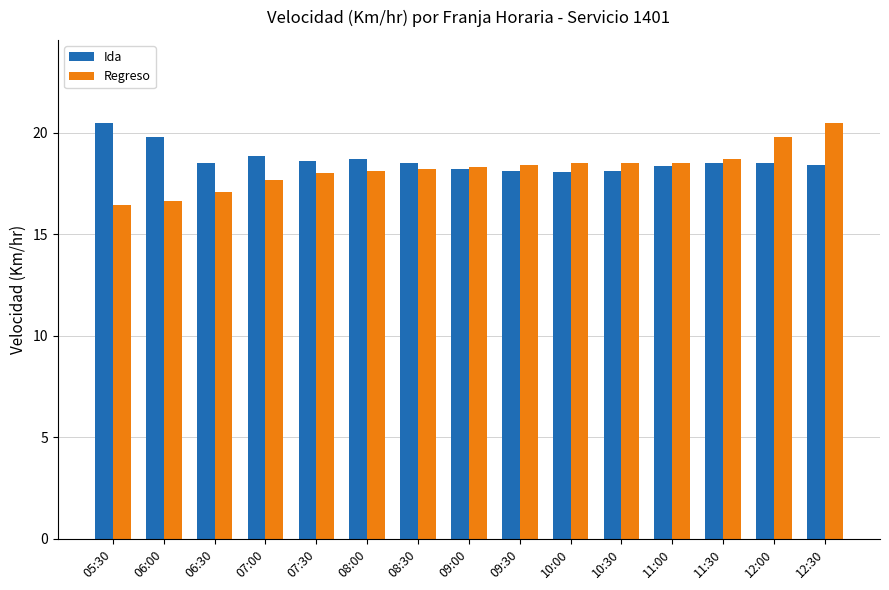

The Ida series shows 20.5 at 05:30. True or false?

True